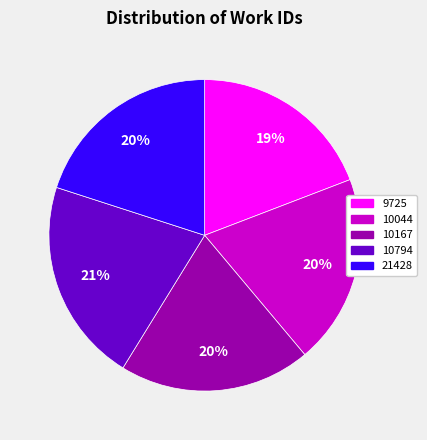

Do 10794 and 10044 together represent more than half of the pie?

No